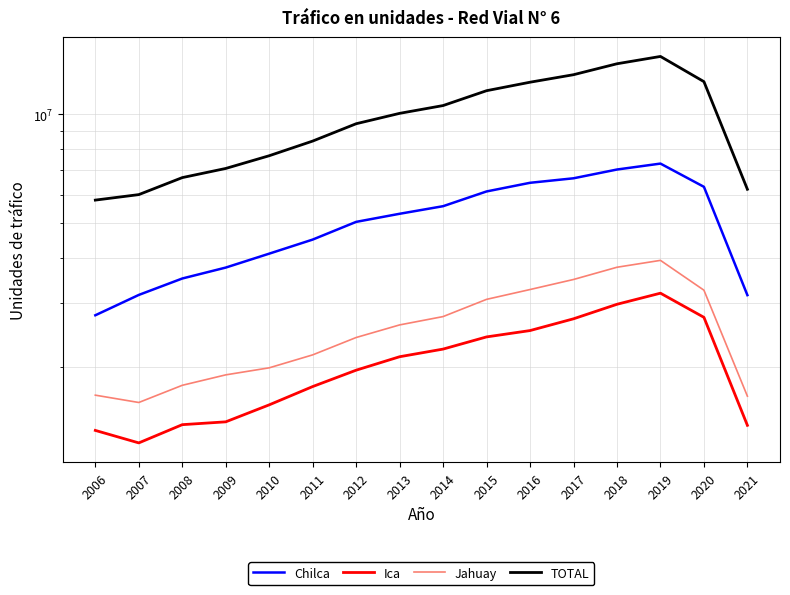

Reading left to right, what are all the values shown in this chart?

Chilca: 2006=2782432	2007=3167104	2008=3516240	2009=3769616	2010=4119002	2011=4505122	2012=5042726	2013=5309444	2014=5572262	2015=6120630	2016=6467264	2017=6655290	2018=7037396	2019=7308396	2020=6303494	2021=3162900
Ica: 2006=1336767	2007=1234589	2008=1386557	2009=1411794	2010=1573004	2011=1767318	2012=1961491	2013=2136883	2014=2243468	2015=2424334	2016=2524236	2017=2720522	2018=2984034	2019=3202536	2020=2746156	2021=1380746
Jahuay: 2006=1673092	2007=1596838	2008=1781469	2009=1903901	2010=1991171	2011=2162317	2012=2415084	2013=2616682	2014=2759352	2015=3079152	2016=3277982	2017=3494292	2018=3777482	2019=3946618	2020=3264204	2021=1662380
TOTAL: 2006=5792291	2007=5998531	2008=6684266	2009=7085311	2010=7683177	2011=8434757	2012=9419301	2013=10063009	2014=10575082	2015=11624116	2016=12269482	2017=12870104	2018=13798912	2019=14457550	2020=12313854	2021=6206026